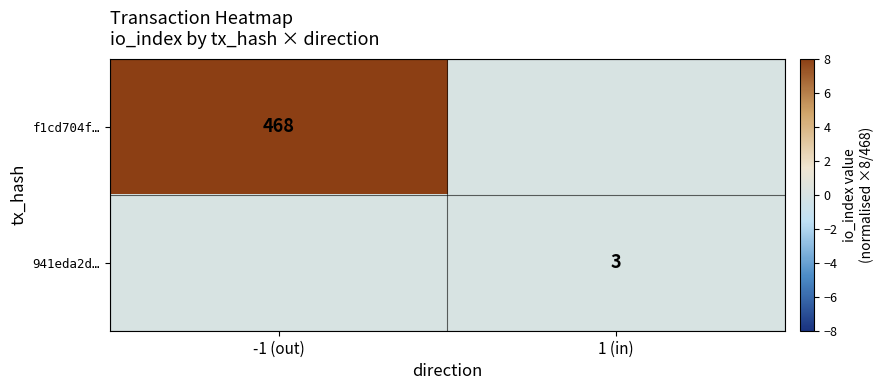

The value of f1cd704f… at -1 (out) is 468. True or false?

True